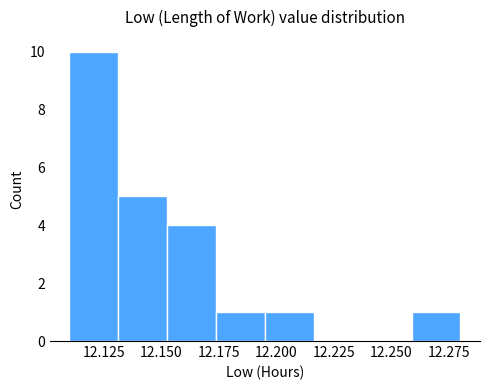

Which range on the x-axis has the tallest bar?

12.110 to 12.130